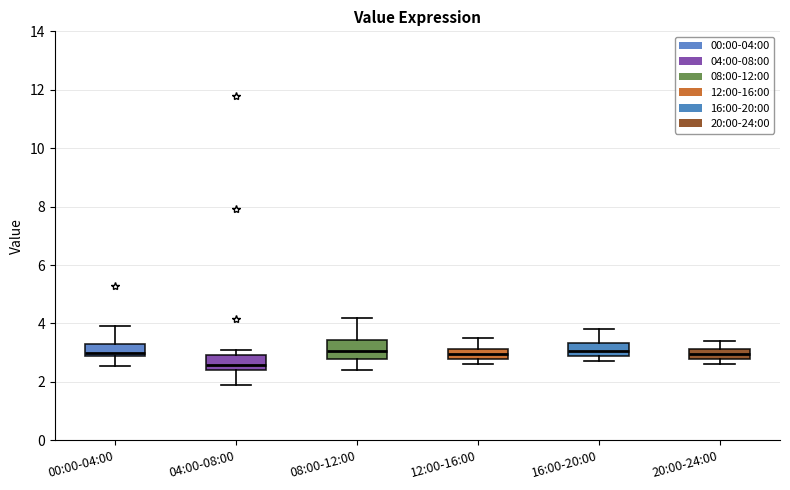

Where does the upper whisker of the box for 20:00-24:00 end on the y-axis? The values are not printed on the chart, so give them approximately, as read against the axis.

3.4